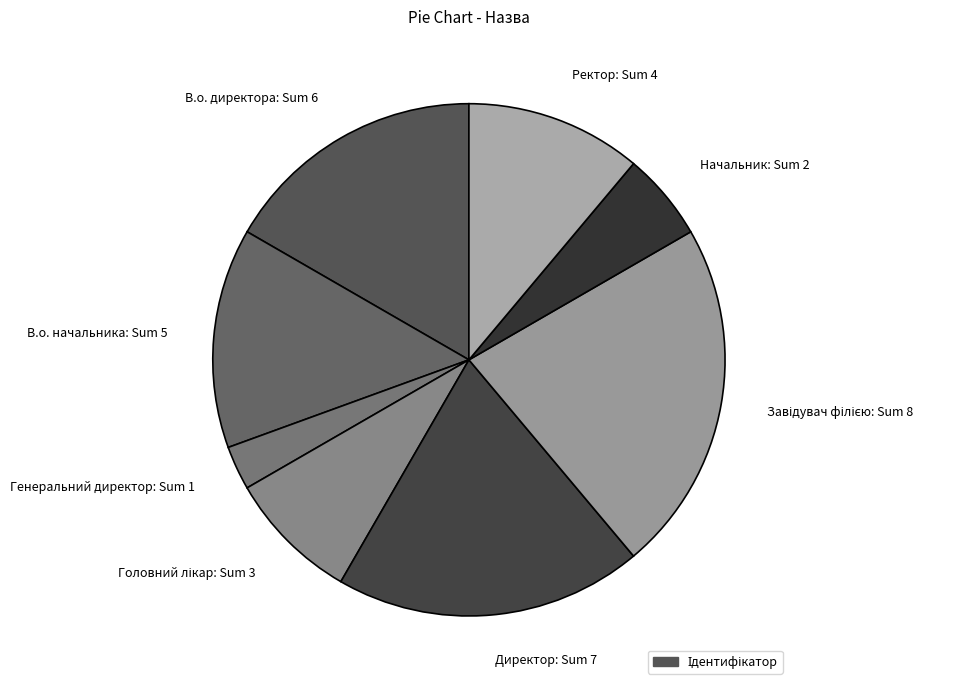

Does Директор: Sum 7 account for over 50% of the chart?

No